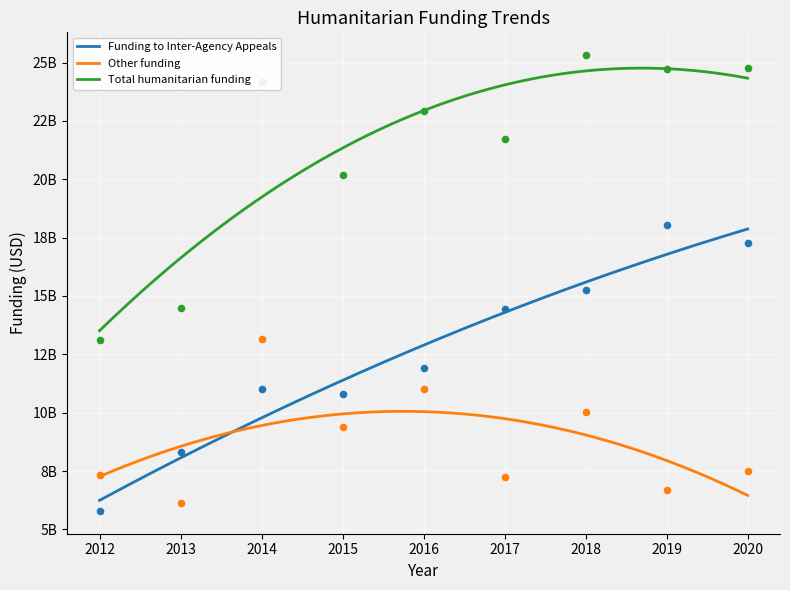

At which category is the sum across all series the highest?

2018